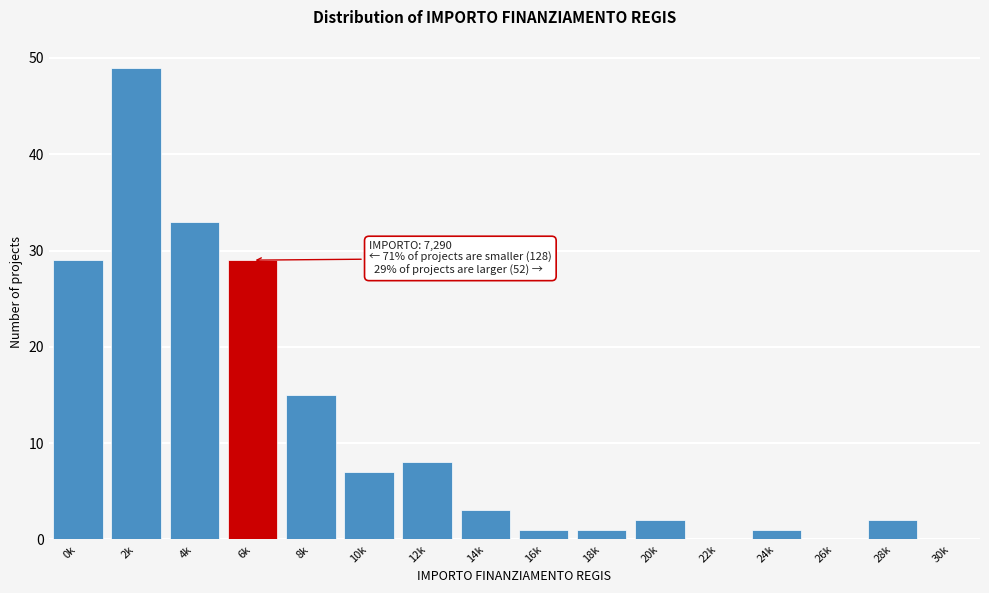

Reading left to right, list all the values displayed in this chart.

0k=29	2k=49	4k=33	6k=29	8k=15	10k=7	12k=8	14k=3	16k=1	18k=1	20k=2	22k=0	24k=1	26k=0	28k=2	30k=0